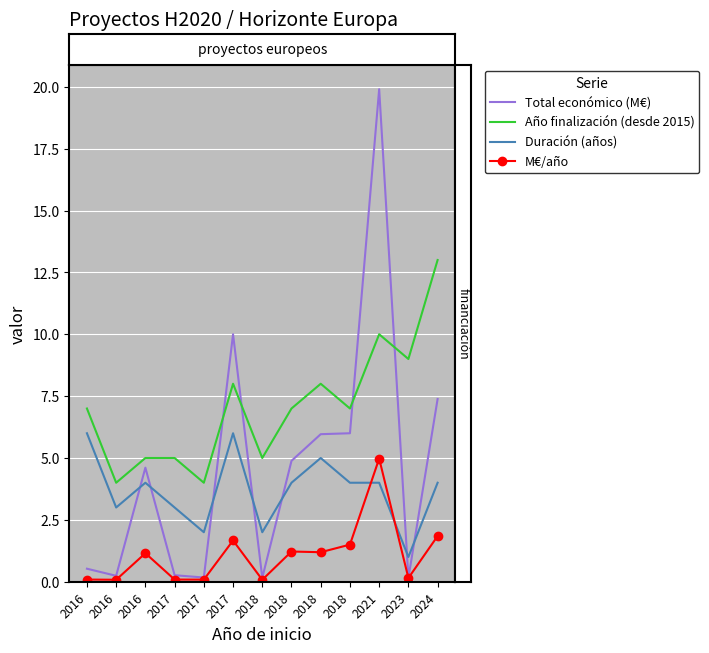

Count the number of categories in the chart.

13